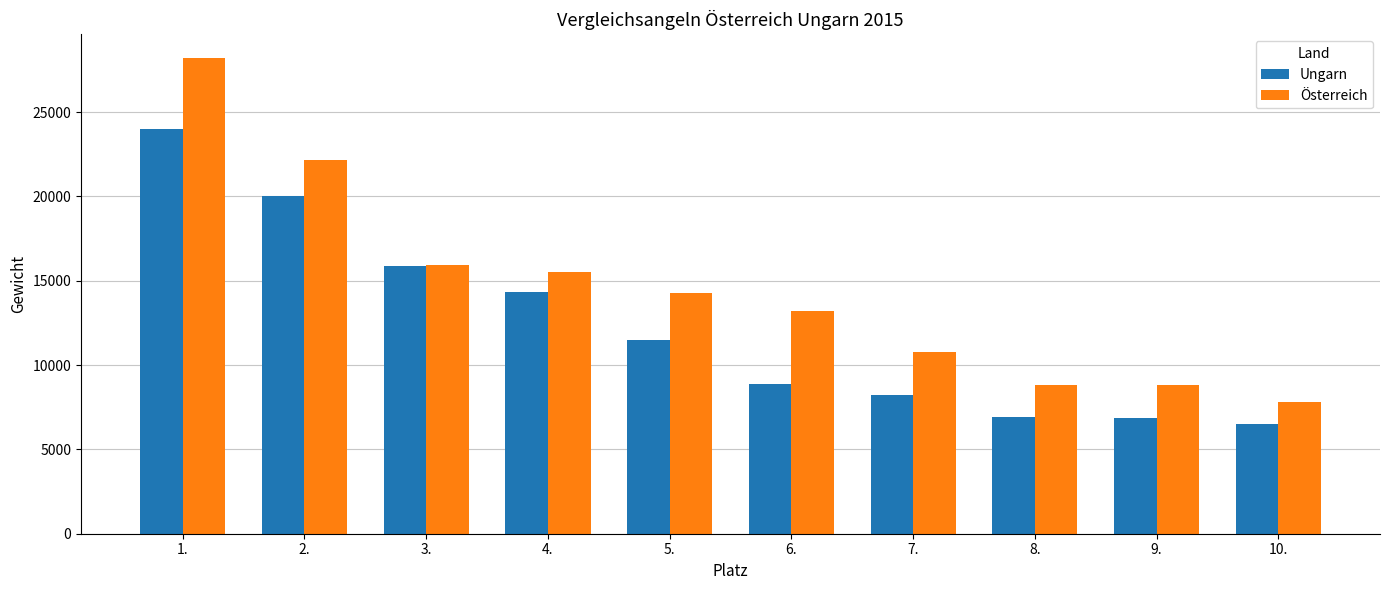

Where is Ungarn nearest to the value 15250?

3.